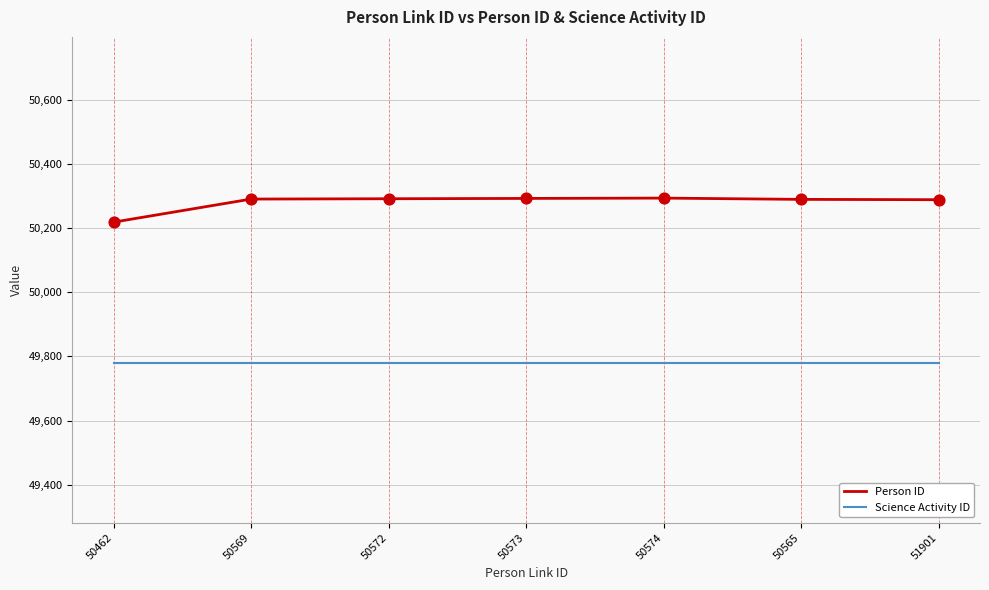

What is the total value across all series at 50574?

100073